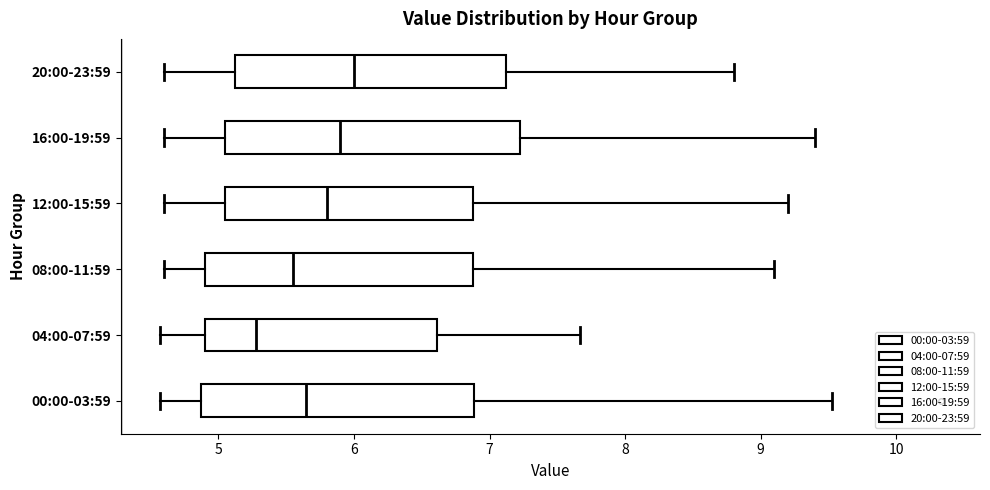

Where does the median line of the box for 20:00-23:59 sit on the x-axis? The values are not printed on the chart, so give them approximately, as read against the axis.

6.0